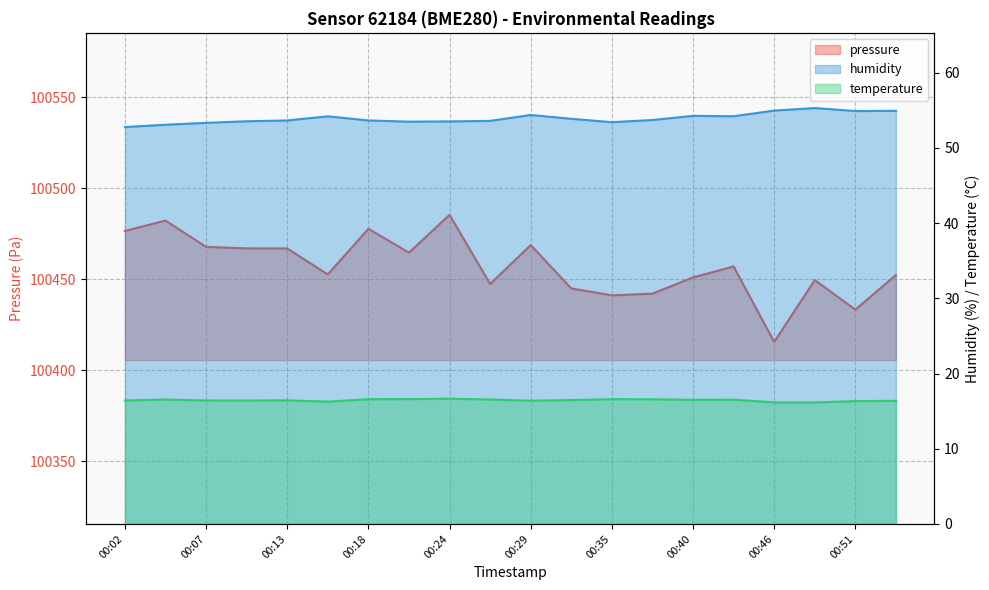

Which series has the widest spread of values?

pressure